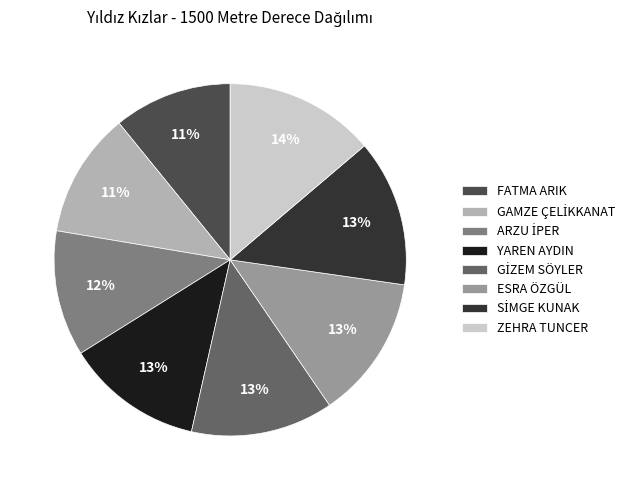

True or false: ESRA ÖZGÜL accounts for 13% of the total.

True